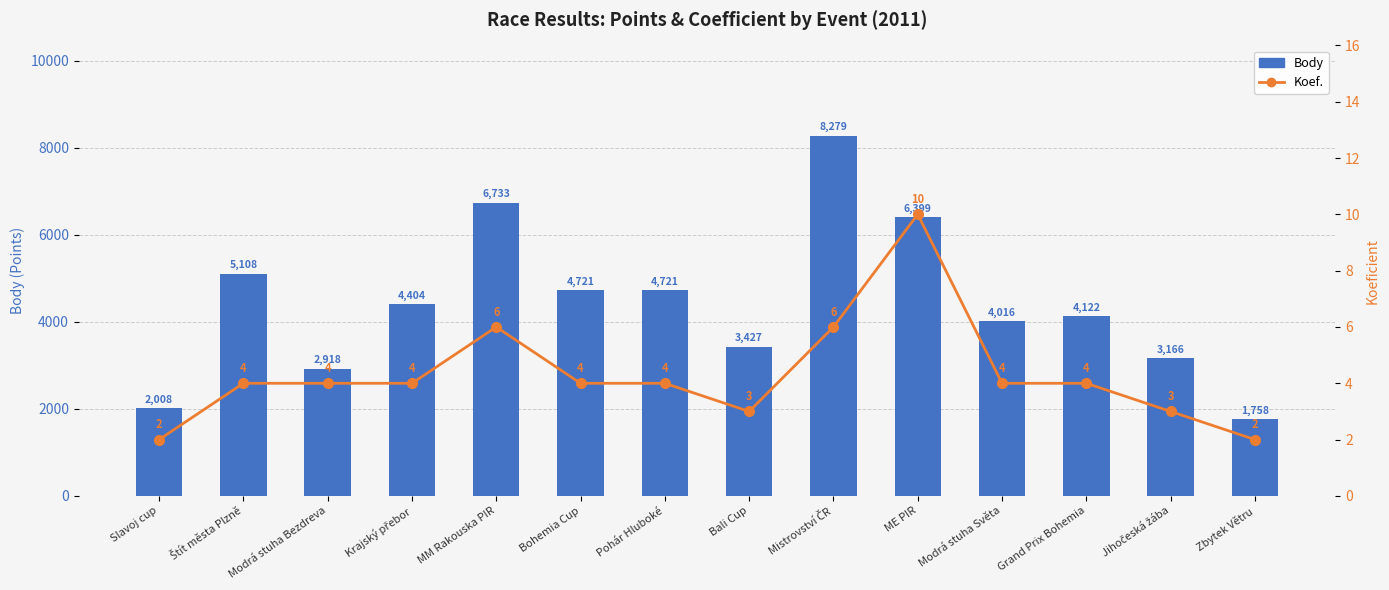

What is the lowest value of the Koef. series?

2